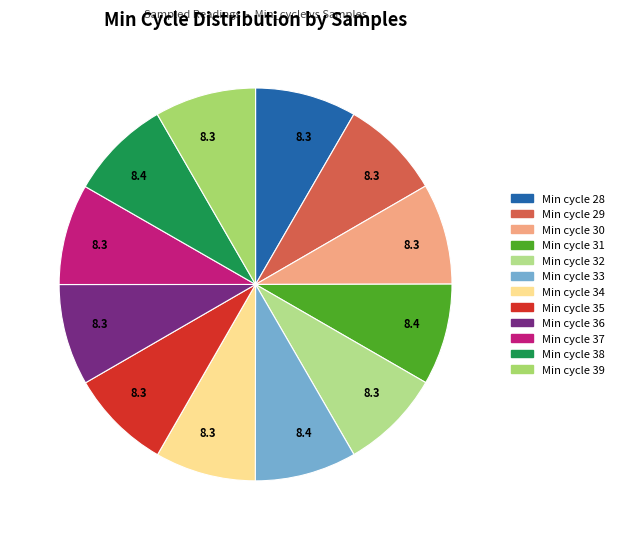

Is there a majority slice in this chart?

No